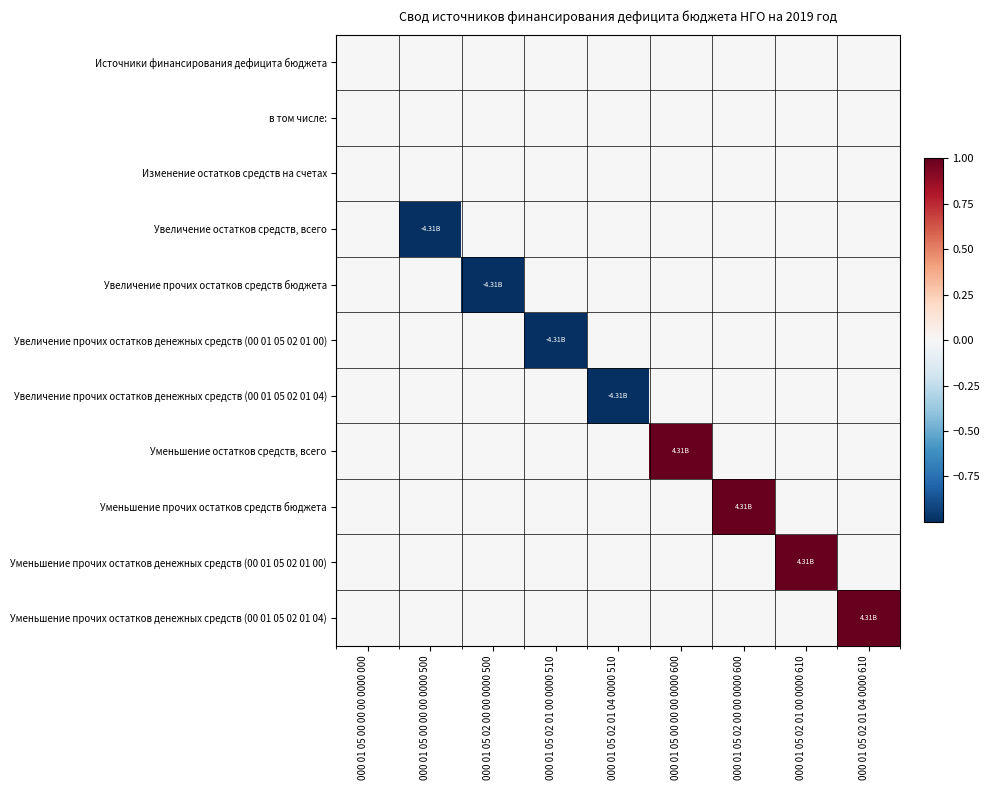

Reading left to right, transcribe all the data shown in this chart.

Источники финансирования дефицита бюджета: 000 01 05 00 00 00 0000 000=0	000 01 05 00 00 00 0000 500=0	000 01 05 02 00 00 0000 500=0	000 01 05 02 01 00 0000 510=0	000 01 05 02 01 04 0000 510=0	000 01 05 00 00 00 0000 600=0	000 01 05 02 00 00 0000 600=0	000 01 05 02 01 00 0000 610=0	000 01 05 02 01 04 0000 610=0
в том числе:: 000 01 05 00 00 00 0000 000=0	000 01 05 00 00 00 0000 500=0	000 01 05 02 00 00 0000 500=0	000 01 05 02 01 00 0000 510=0	000 01 05 02 01 04 0000 510=0	000 01 05 00 00 00 0000 600=0	000 01 05 02 00 00 0000 600=0	000 01 05 02 01 00 0000 610=0	000 01 05 02 01 04 0000 610=0
Изменение остатков средств на счетах: 000 01 05 00 00 00 0000 000=0	000 01 05 00 00 00 0000 500=0	000 01 05 02 00 00 0000 500=0	000 01 05 02 01 00 0000 510=0	000 01 05 02 01 04 0000 510=0	000 01 05 00 00 00 0000 600=0	000 01 05 02 00 00 0000 600=0	000 01 05 02 01 00 0000 610=0	000 01 05 02 01 04 0000 610=0
Увеличение остатков средств, всего: 000 01 05 00 00 00 0000 000=0	000 01 05 00 00 00 0000 500=-1	000 01 05 02 00 00 0000 500=0	000 01 05 02 01 00 0000 510=0	000 01 05 02 01 04 0000 510=0	000 01 05 00 00 00 0000 600=0	000 01 05 02 00 00 0000 600=0	000 01 05 02 01 00 0000 610=0	000 01 05 02 01 04 0000 610=0
Увеличение прочих остатков средств бюджета: 000 01 05 00 00 00 0000 000=0	000 01 05 00 00 00 0000 500=0	000 01 05 02 00 00 0000 500=-1	000 01 05 02 01 00 0000 510=0	000 01 05 02 01 04 0000 510=0	000 01 05 00 00 00 0000 600=0	000 01 05 02 00 00 0000 600=0	000 01 05 02 01 00 0000 610=0	000 01 05 02 01 04 0000 610=0
Увеличение прочих остатков денежных средств (00 01 05 02 01 00): 000 01 05 00 00 00 0000 000=0	000 01 05 00 00 00 0000 500=0	000 01 05 02 00 00 0000 500=0	000 01 05 02 01 00 0000 510=-1	000 01 05 02 01 04 0000 510=0	000 01 05 00 00 00 0000 600=0	000 01 05 02 00 00 0000 600=0	000 01 05 02 01 00 0000 610=0	000 01 05 02 01 04 0000 610=0
Увеличение прочих остатков денежных средств (00 01 05 02 01 04): 000 01 05 00 00 00 0000 000=0	000 01 05 00 00 00 0000 500=0	000 01 05 02 00 00 0000 500=0	000 01 05 02 01 00 0000 510=0	000 01 05 02 01 04 0000 510=-1	000 01 05 00 00 00 0000 600=0	000 01 05 02 00 00 0000 600=0	000 01 05 02 01 00 0000 610=0	000 01 05 02 01 04 0000 610=0
Уменьшение остатков средств, всего: 000 01 05 00 00 00 0000 000=0	000 01 05 00 00 00 0000 500=0	000 01 05 02 00 00 0000 500=0	000 01 05 02 01 00 0000 510=0	000 01 05 02 01 04 0000 510=0	000 01 05 00 00 00 0000 600=1	000 01 05 02 00 00 0000 600=0	000 01 05 02 01 00 0000 610=0	000 01 05 02 01 04 0000 610=0
Уменьшение прочих остатков средств бюджета: 000 01 05 00 00 00 0000 000=0	000 01 05 00 00 00 0000 500=0	000 01 05 02 00 00 0000 500=0	000 01 05 02 01 00 0000 510=0	000 01 05 02 01 04 0000 510=0	000 01 05 00 00 00 0000 600=0	000 01 05 02 00 00 0000 600=1	000 01 05 02 01 00 0000 610=0	000 01 05 02 01 04 0000 610=0
Уменьшение прочих остатков денежных средств (00 01 05 02 01 00): 000 01 05 00 00 00 0000 000=0	000 01 05 00 00 00 0000 500=0	000 01 05 02 00 00 0000 500=0	000 01 05 02 01 00 0000 510=0	000 01 05 02 01 04 0000 510=0	000 01 05 00 00 00 0000 600=0	000 01 05 02 00 00 0000 600=0	000 01 05 02 01 00 0000 610=1	000 01 05 02 01 04 0000 610=0
Уменьшение прочих остатков денежных средств (00 01 05 02 01 04): 000 01 05 00 00 00 0000 000=0	000 01 05 00 00 00 0000 500=0	000 01 05 02 00 00 0000 500=0	000 01 05 02 01 00 0000 510=0	000 01 05 02 01 04 0000 510=0	000 01 05 00 00 00 0000 600=0	000 01 05 02 00 00 0000 600=0	000 01 05 02 01 00 0000 610=0	000 01 05 02 01 04 0000 610=1